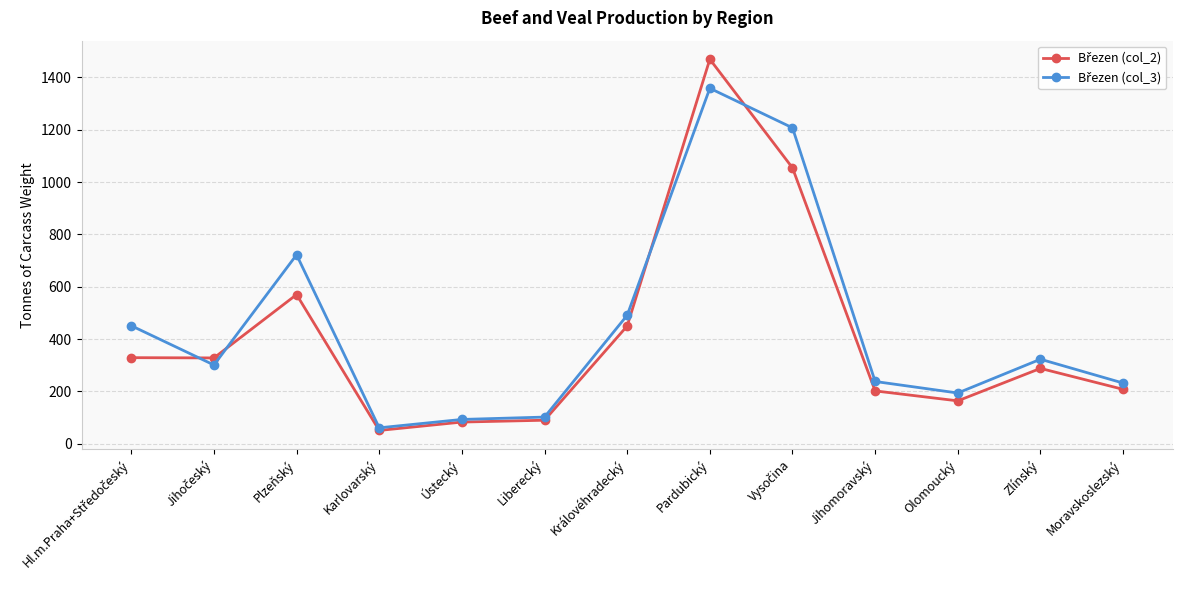

What is the label of the 13th point from the left?

Moravskoslezský